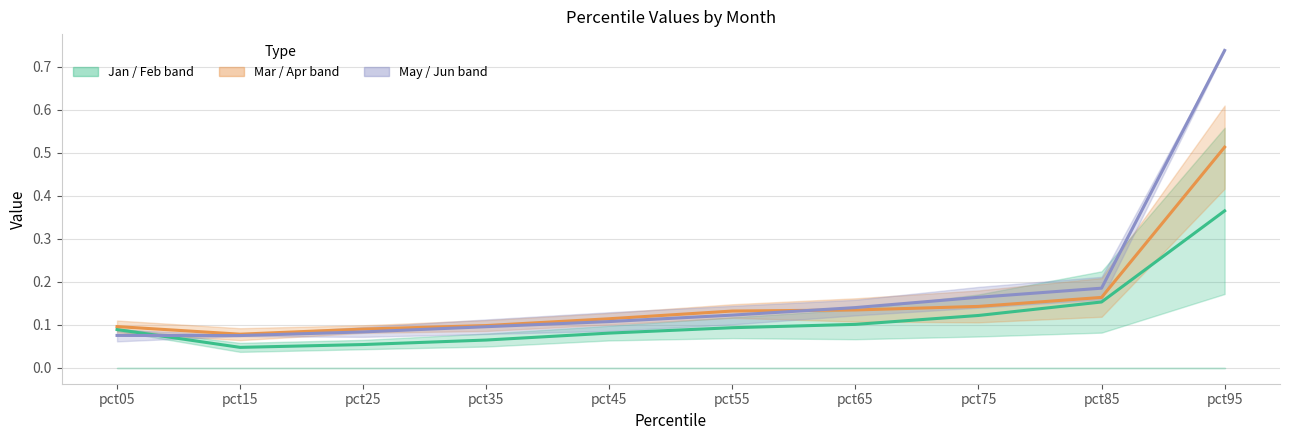

At which label is Jan&Feb mid closest to 0?

pct15